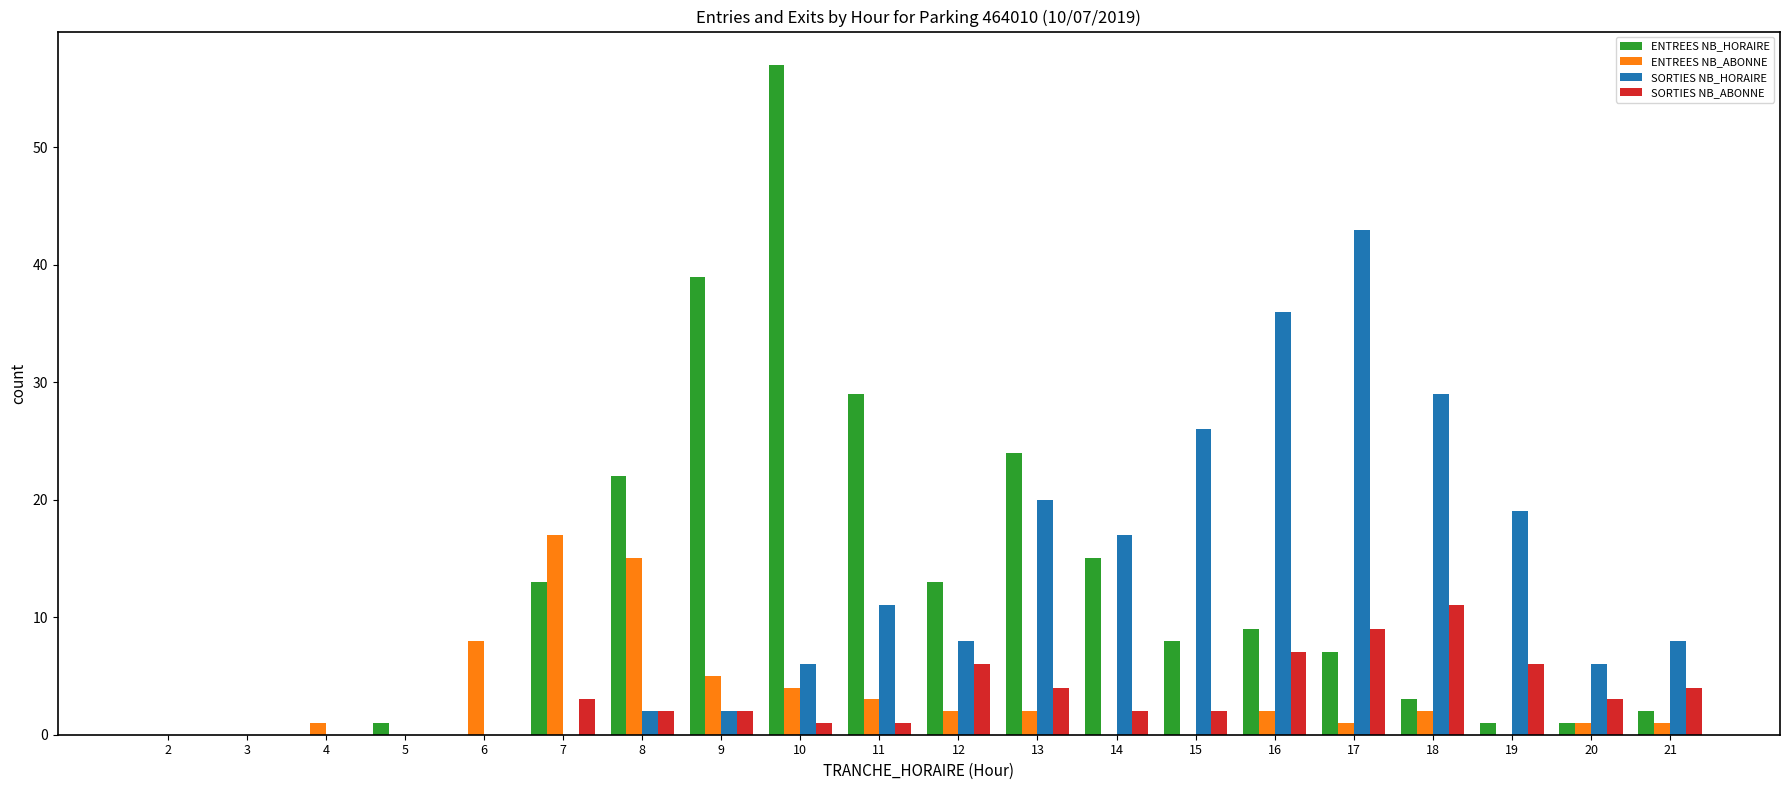

How many categories are shown in the chart?

20